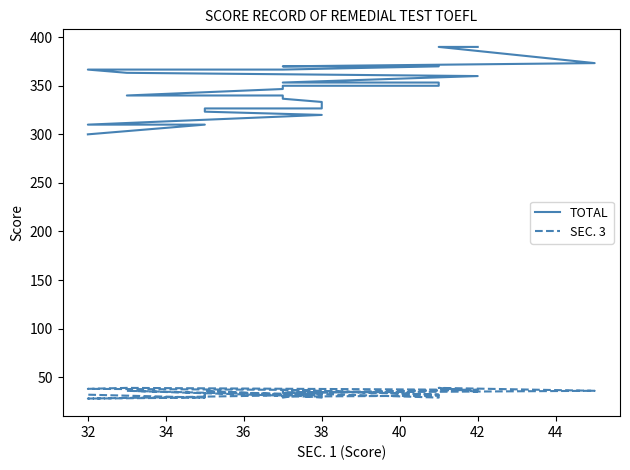

The SEC. 3 series shows 37.0 at 38. True or false?

True